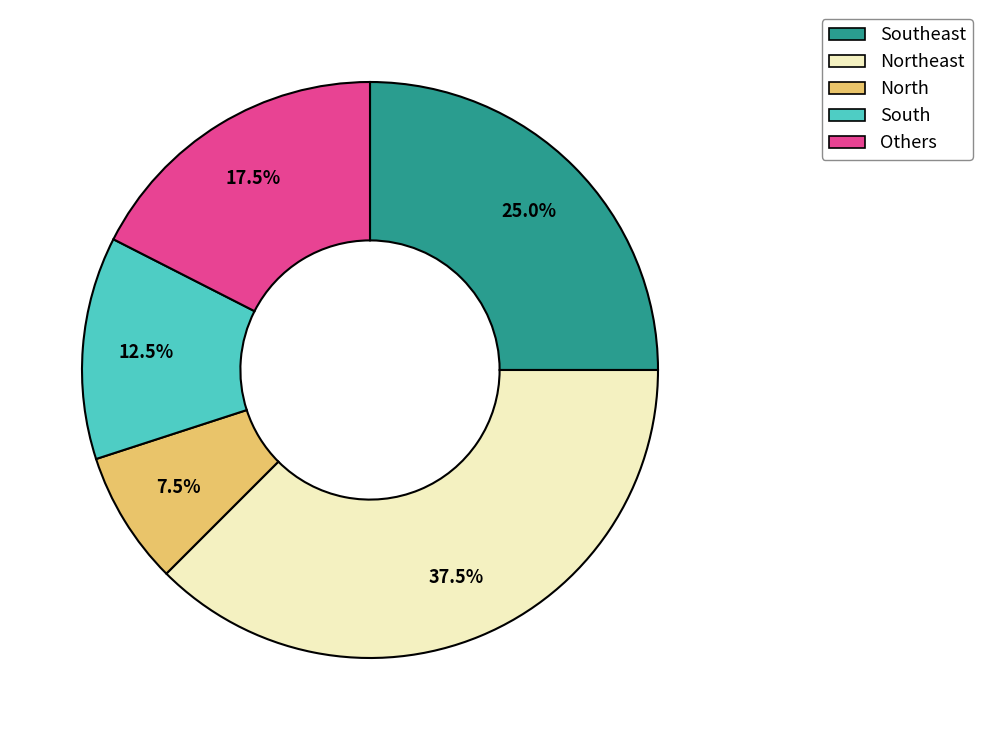

Does any single category account for the majority?

No